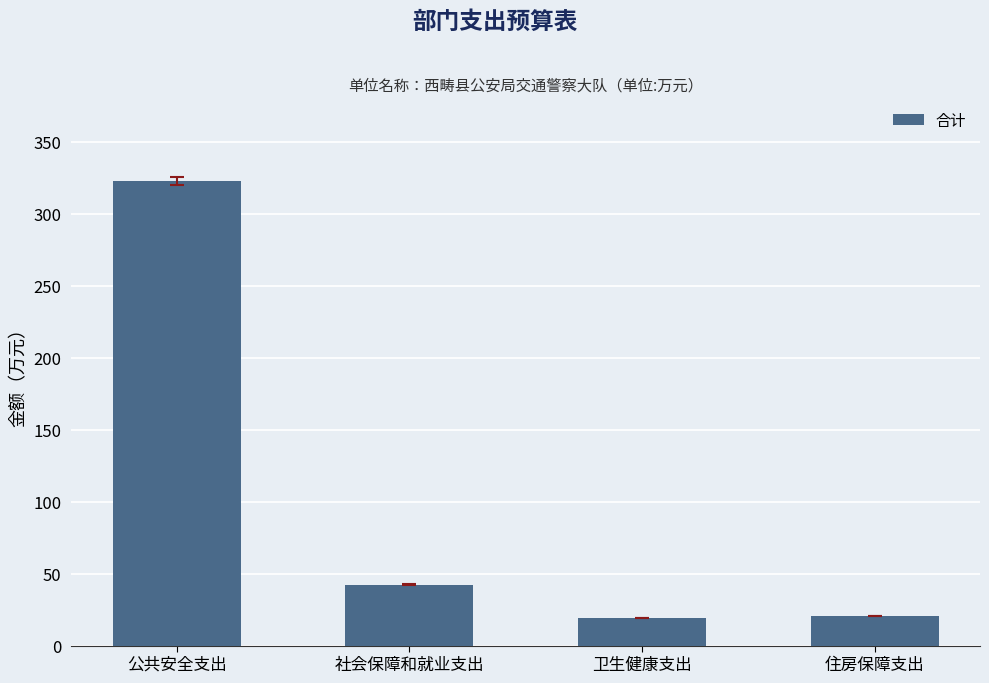

The chart shows a value of 19.3 at 社会保障和就业支出. True or false?

False